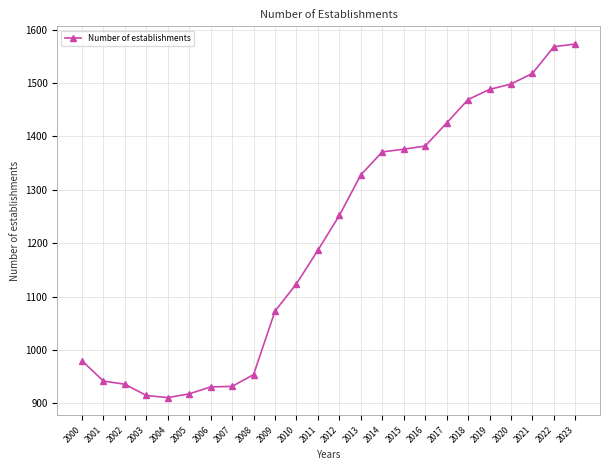

At which label is the value closest to 1242?

2012